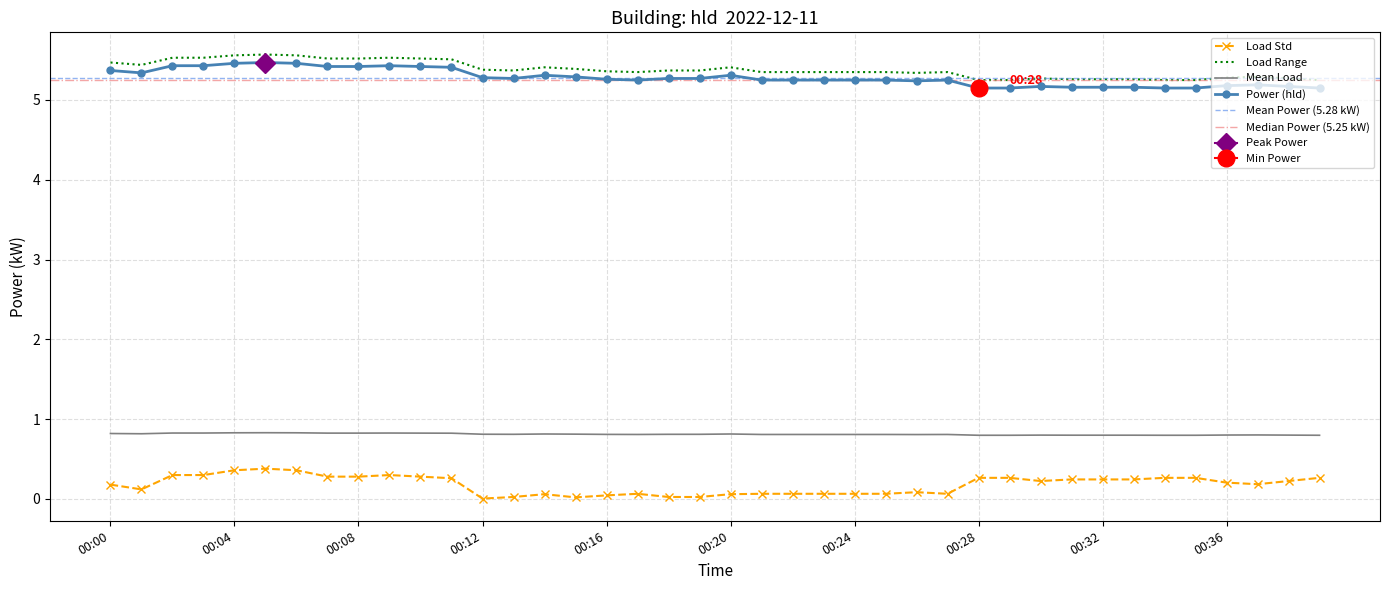

Does the chart have visible grid lines?

Yes